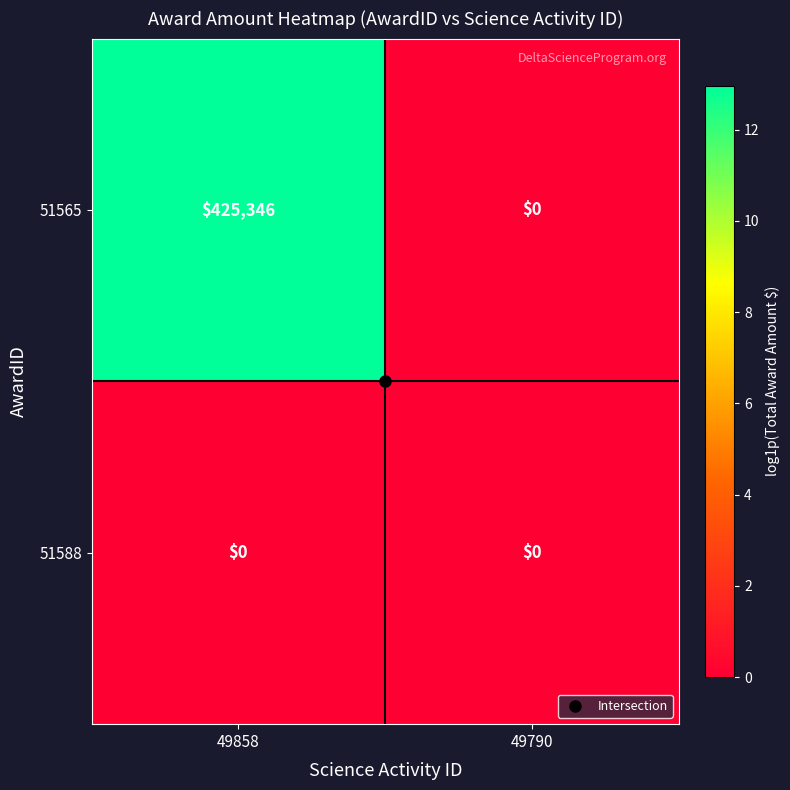

At which category is the sum across all series the highest?

49858